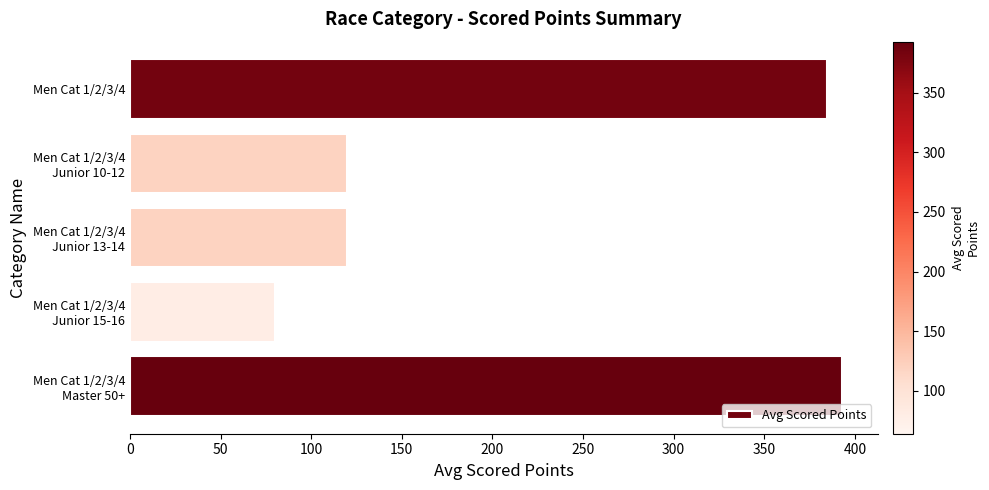

Are the bars horizontal?

Yes